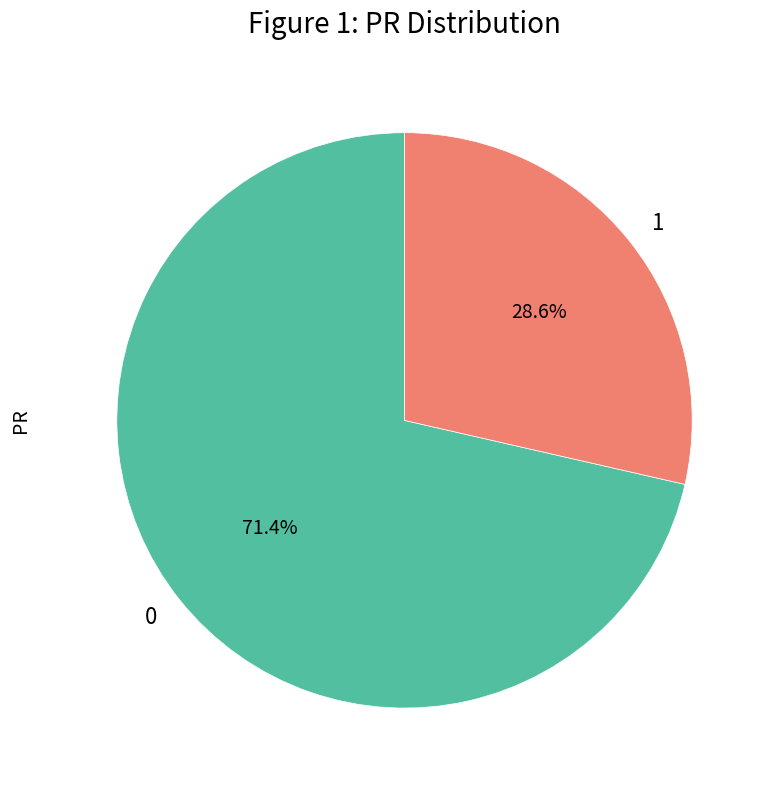

Rank the categories by value from highest to lowest.

0, 1